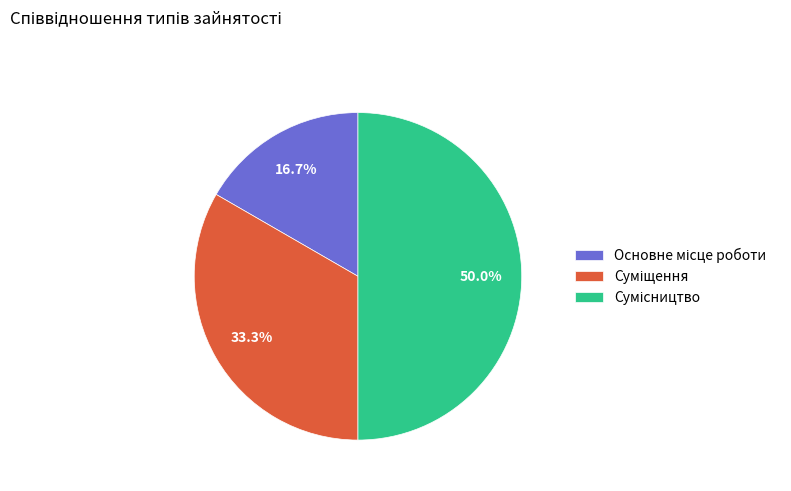

Which has a higher value, Сумісництво or Суміщення?

Сумісництво